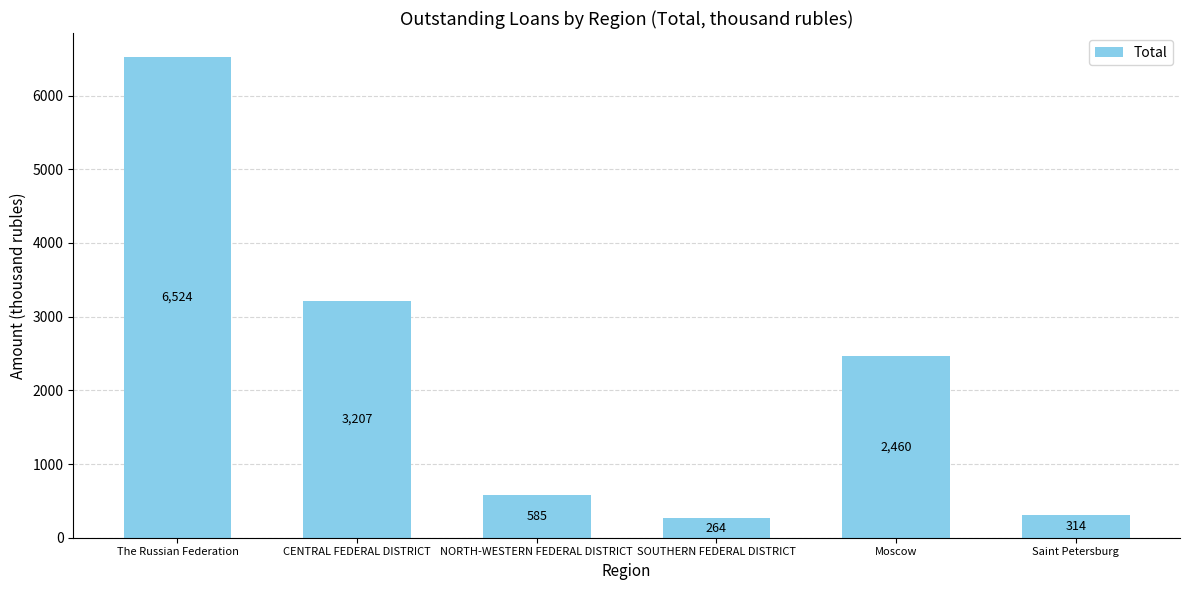

Where does the data first go above 2460?

The Russian Federation